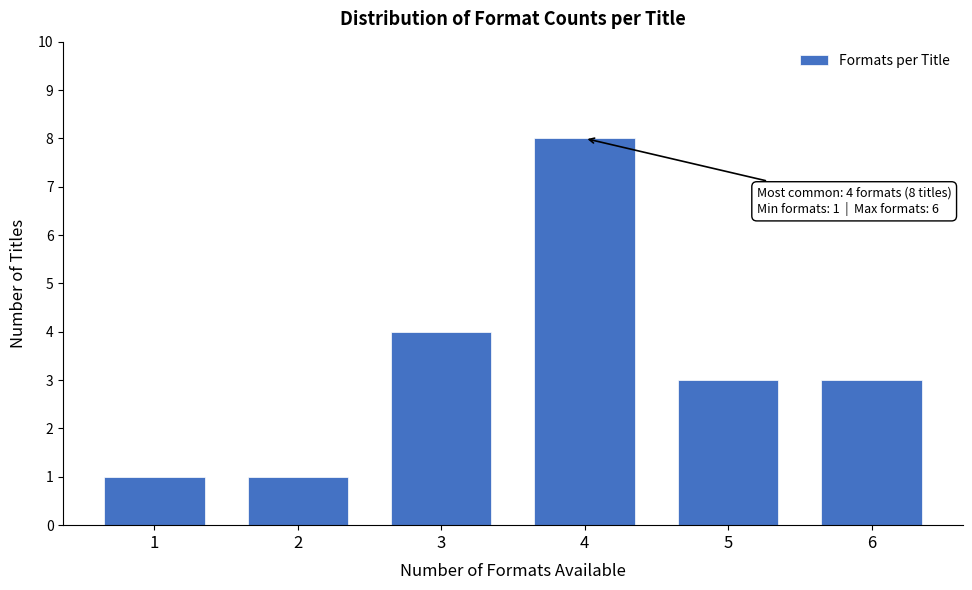

Reading left to right, transcribe all the data shown in this chart.

1=1	2=1	3=4	4=8	5=3	6=3